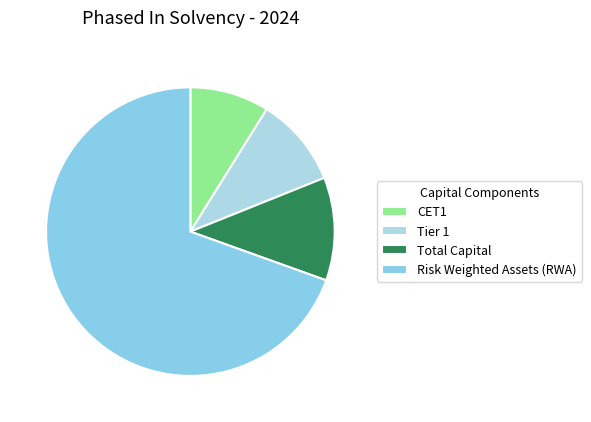

How many slices are in this pie chart?

4